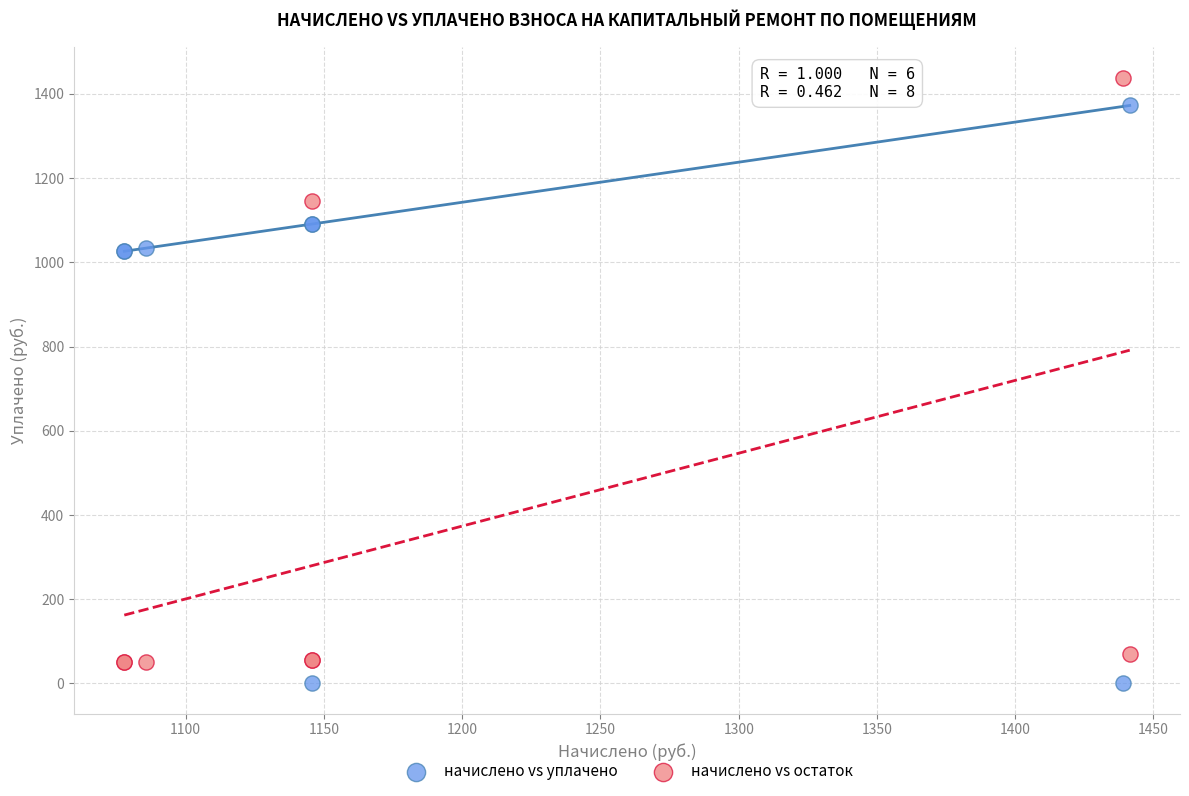

What are all the series names shown in the legend?

начислено vs уплачено, начислено vs остаток